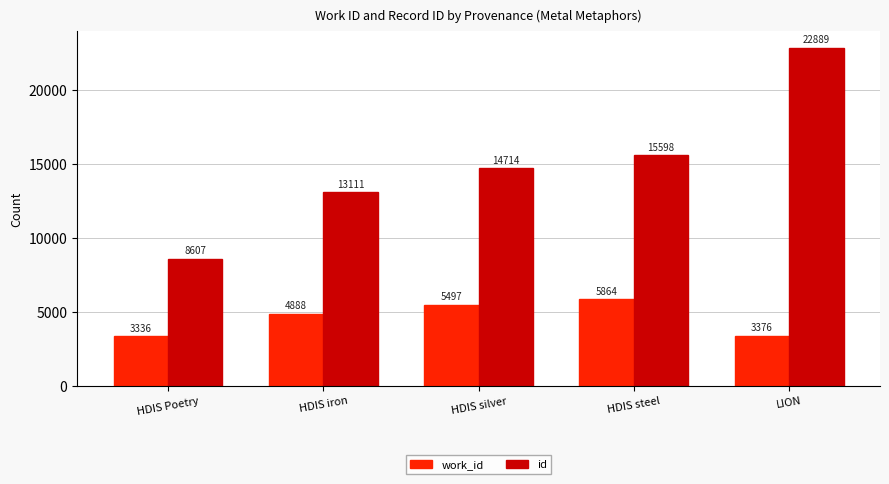

What is the average value of the id series?

14984